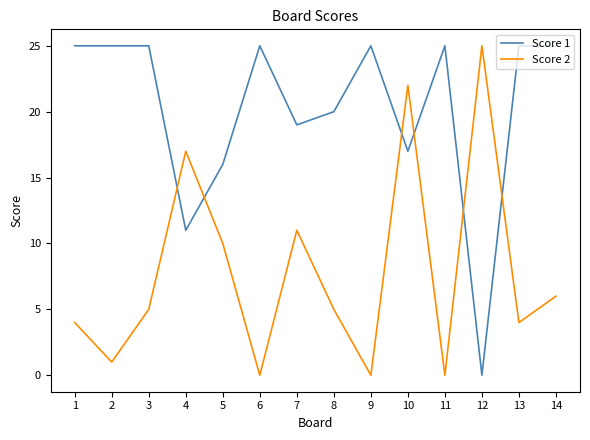

What is the spread (max minus min) of values at 1?

21